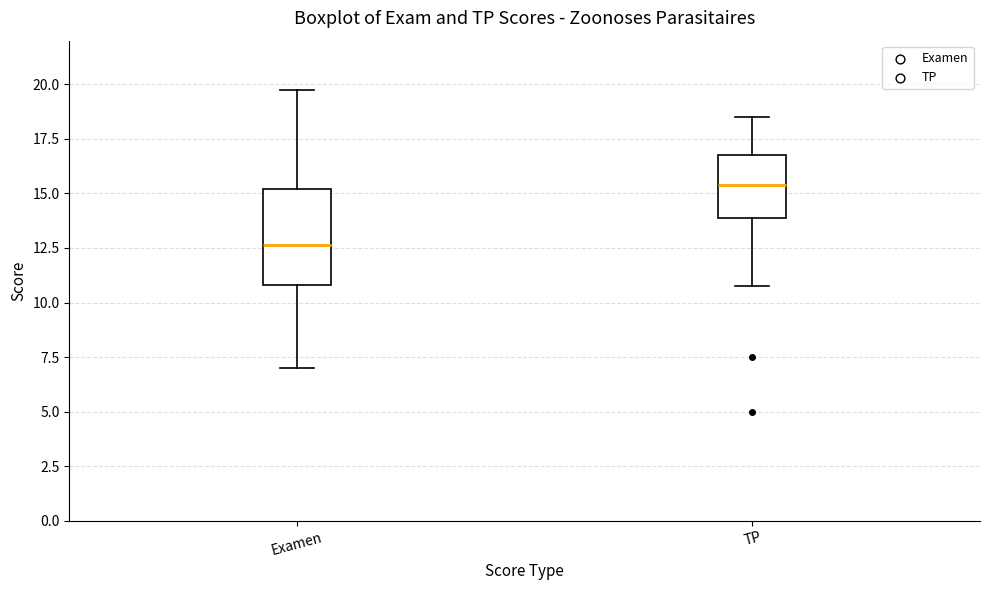

Which box's median line is the lowest?

Examen